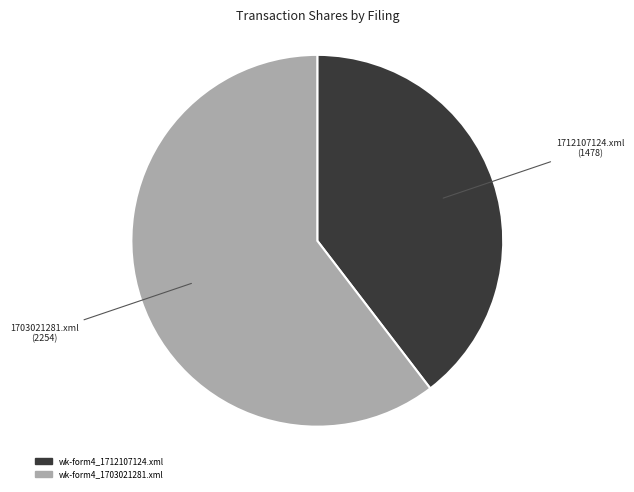

Which category has the biggest portion of the pie?

wk-form4_1703021281.xml